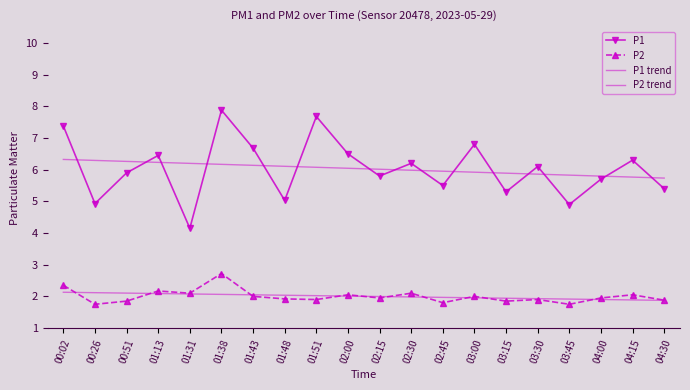

The value of P1 at 01:38 is 7.9. True or false?

True